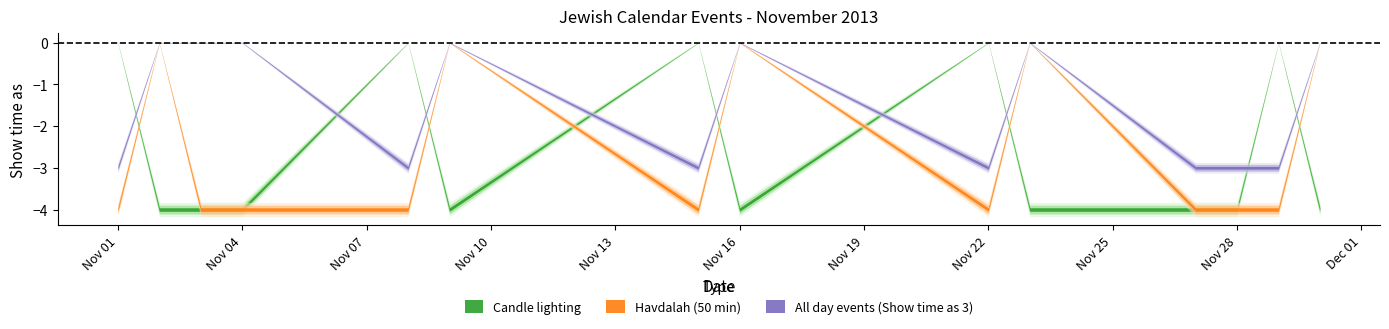

How many Havdalah (50 min) values are between 0 and 4?

14